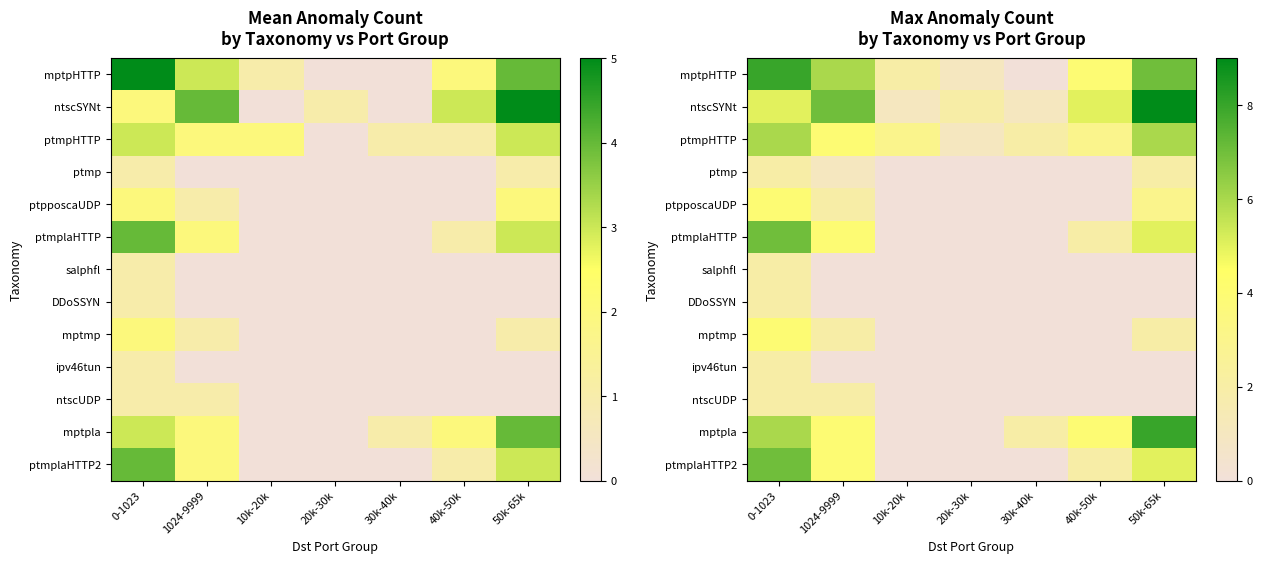

At how many categories does at least one series exceed 1?

7